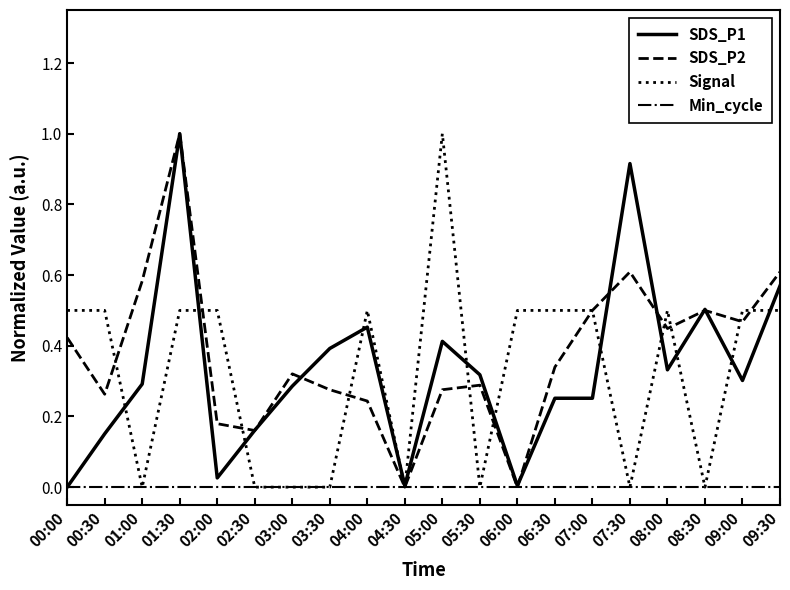

Is the value of SDS_P1 at 07:00 greater than the value of Min_cycle at 06:00?

Yes